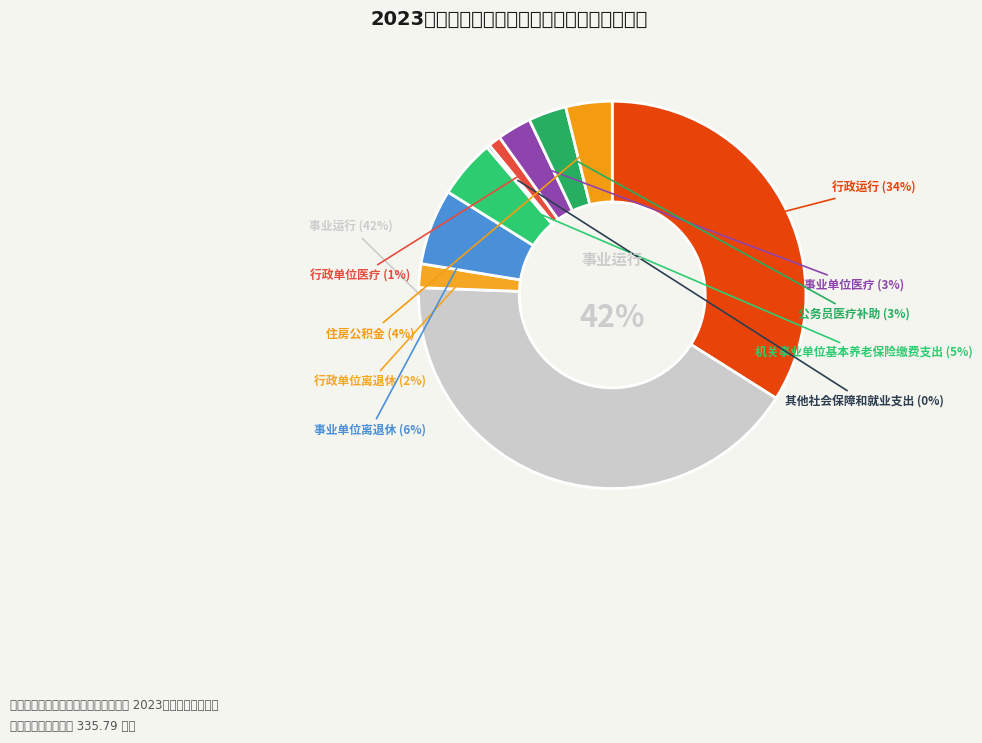

Count the number of slices in the pie.

10